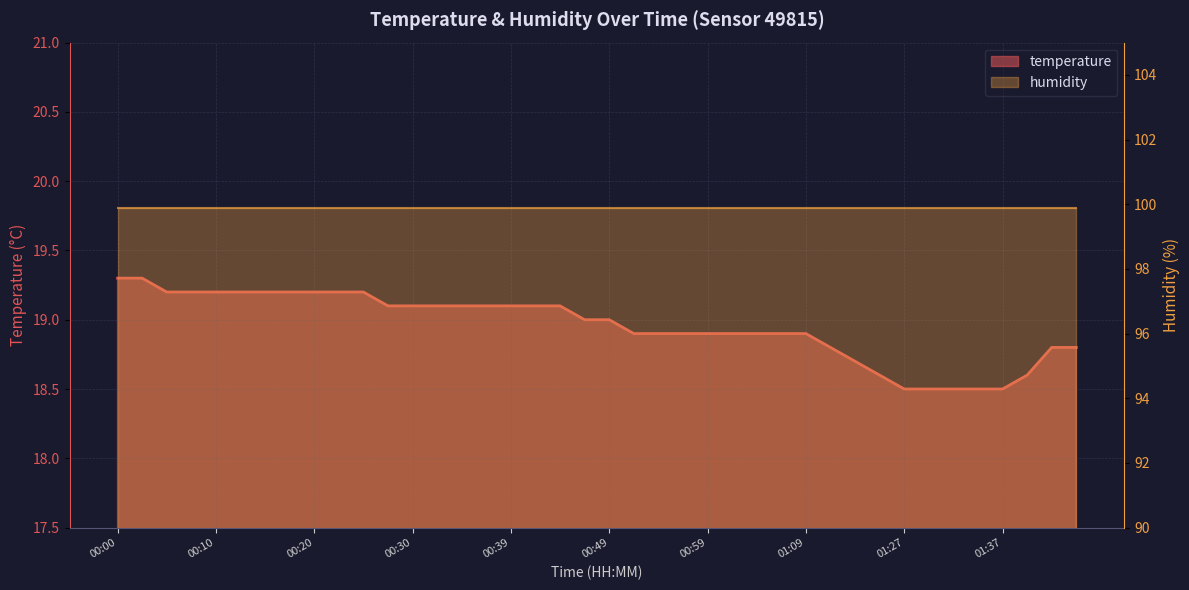

Count the values in the range 18 to 19.

21